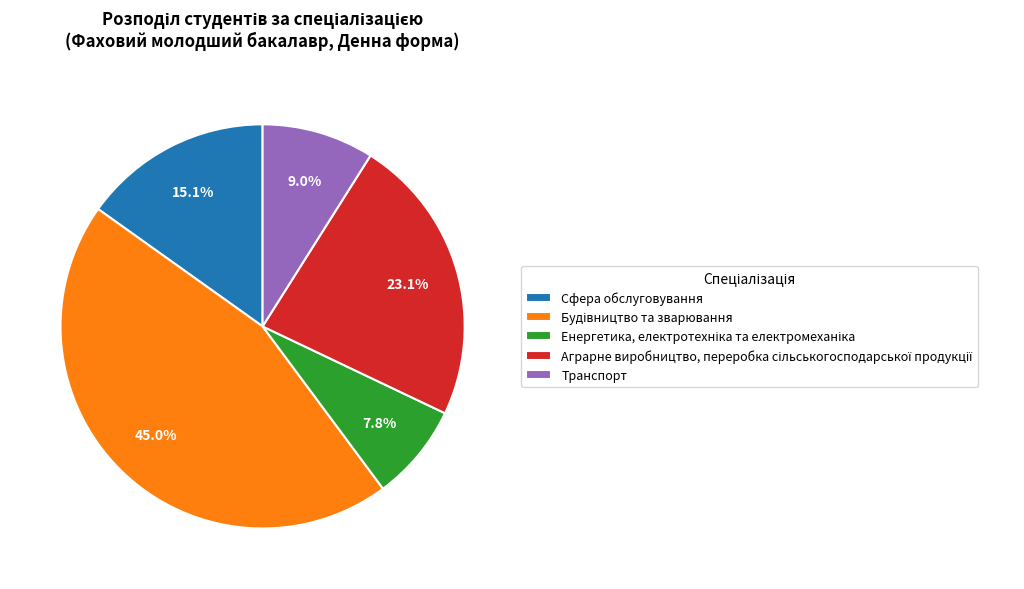

Does Сфера обслуговування represent more than half of the total?

No